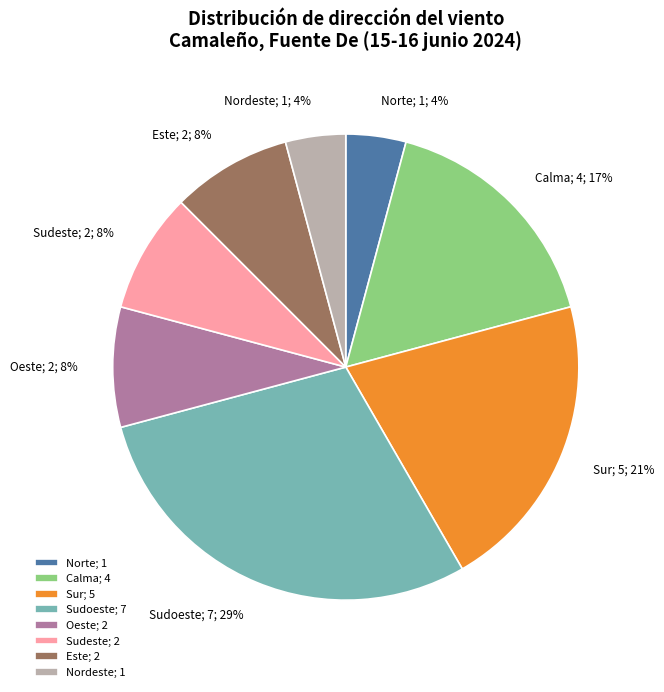

True or false: Este; 2; 8% accounts for 1% of the total.

False